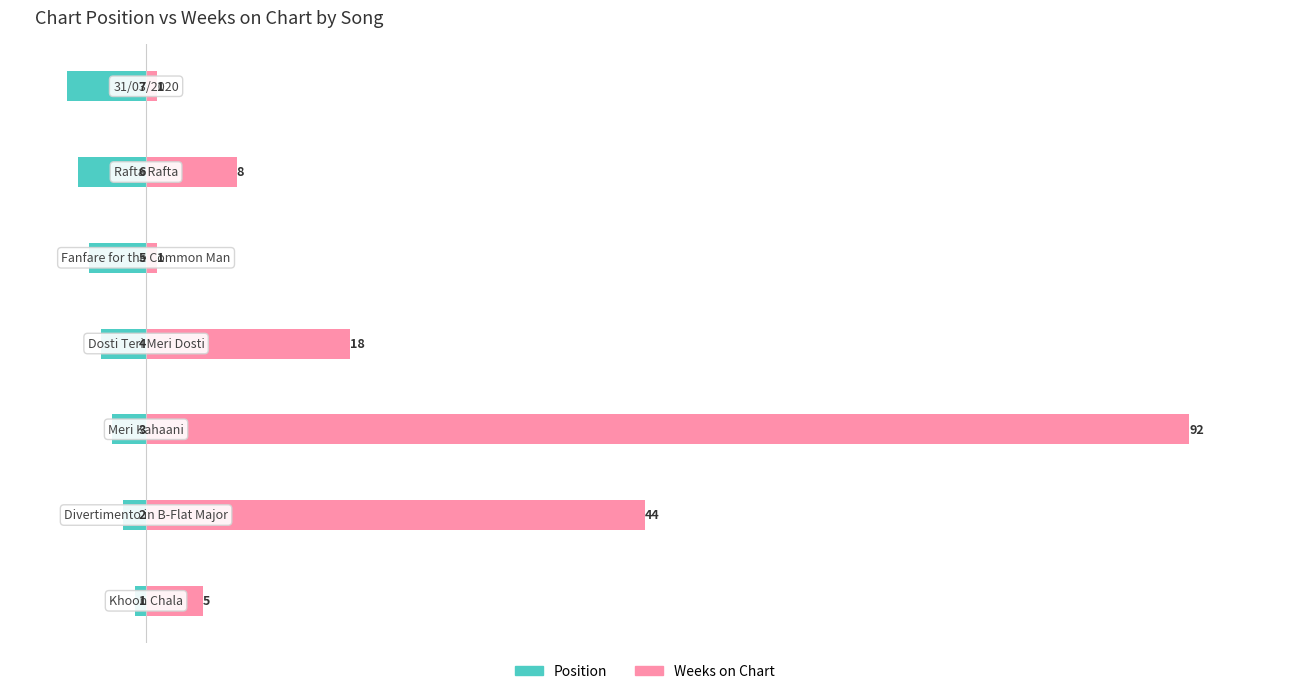

At 40, list the series in order from largest to smallest.

Weeks on Chart, Position